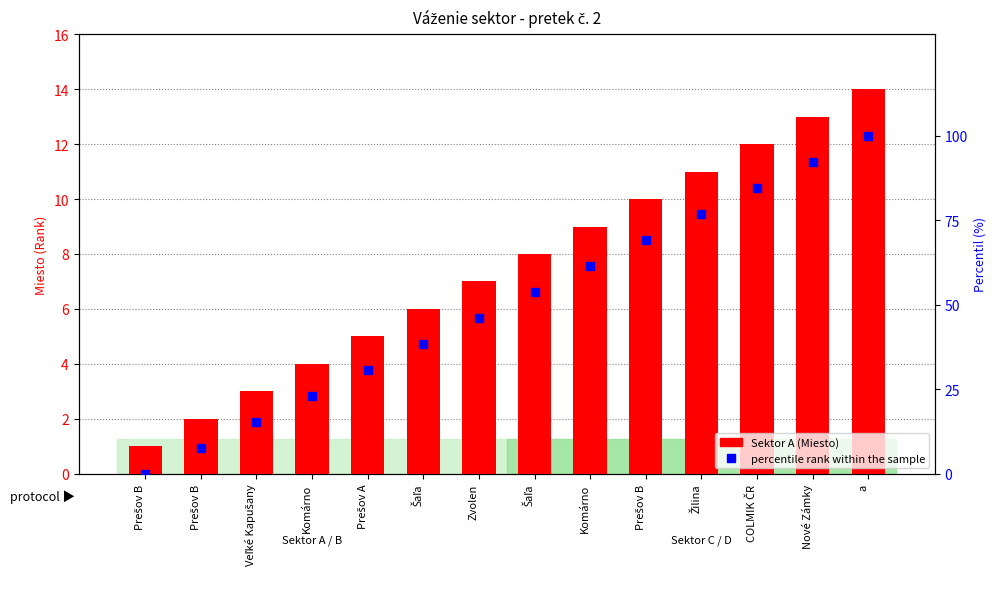

Rank the series by their maximum value, from lowest to highest.

Sektor A, percentile rank within the sample